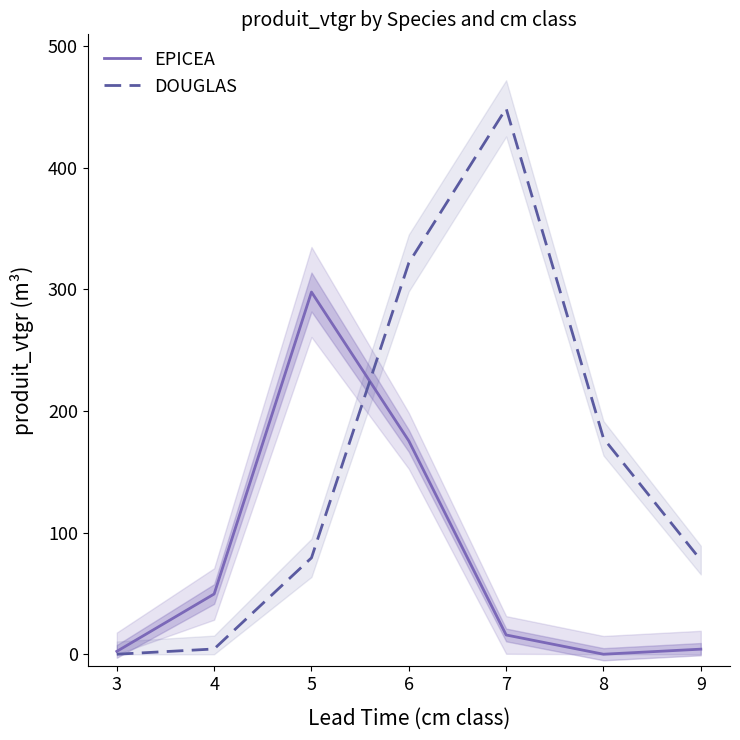

Is this an area chart (filled region under the line)?

No